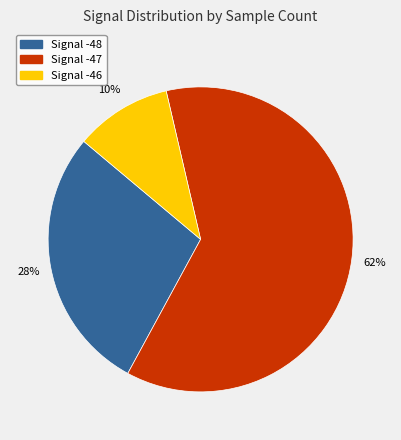

Approximately how many times larger is the value at Signal -47 compared to Signal -48?

2.2